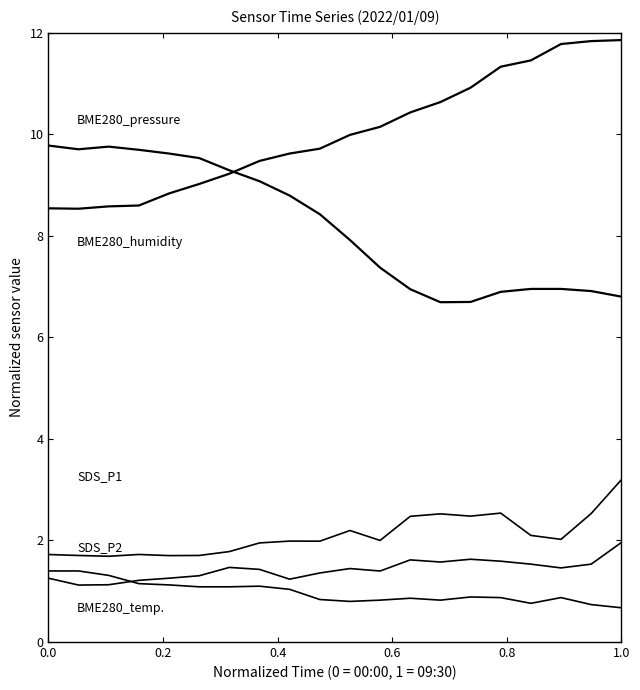

Is this an area chart (filled region under the line)?

No